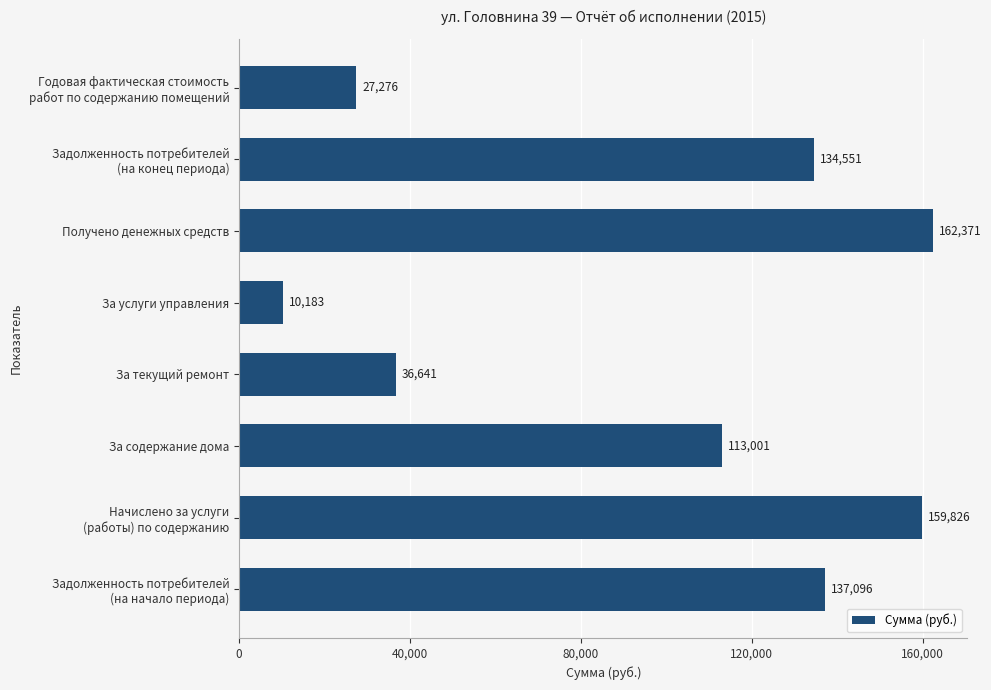

True or false: the data shows 13866.4 at За текущий ремонт.

False